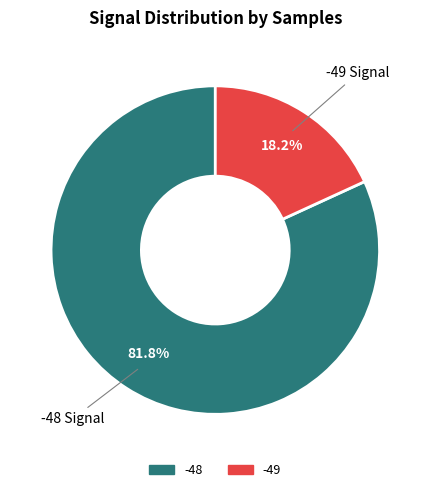

Does any single category account for the majority?

Yes